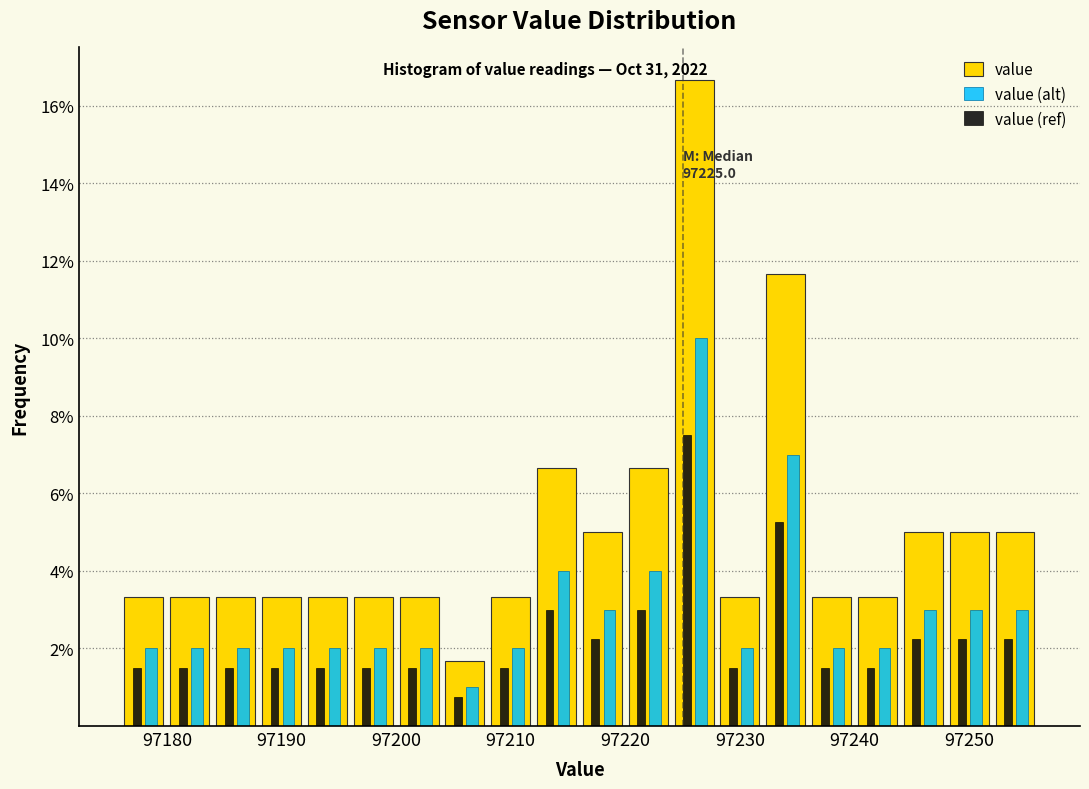

In the value (ref) series, which range on the x-axis has the tallest bar?

97224 to 97228